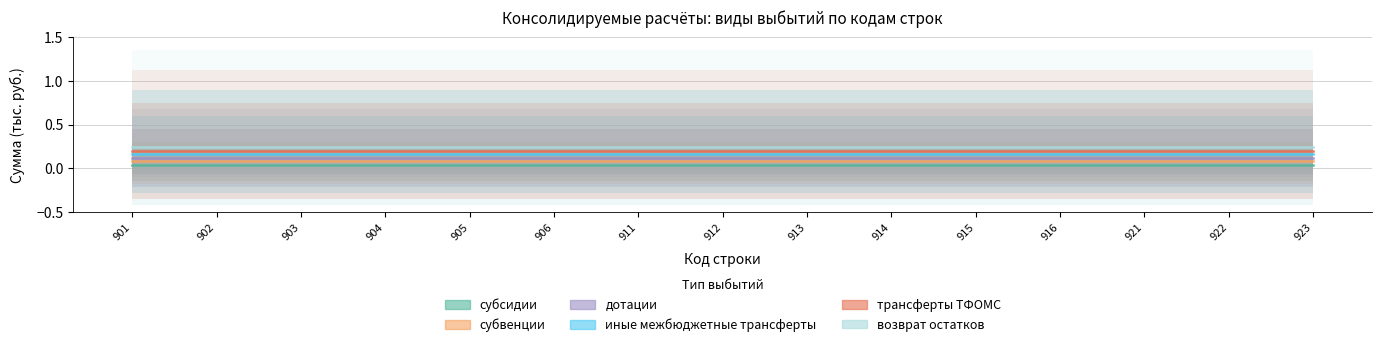

Rank the categories by субсидии value from lowest to highest.

901, 902, 903, 904, 905, 906, 911, 912, 913, 914, 915, 916, 921, 922, 923